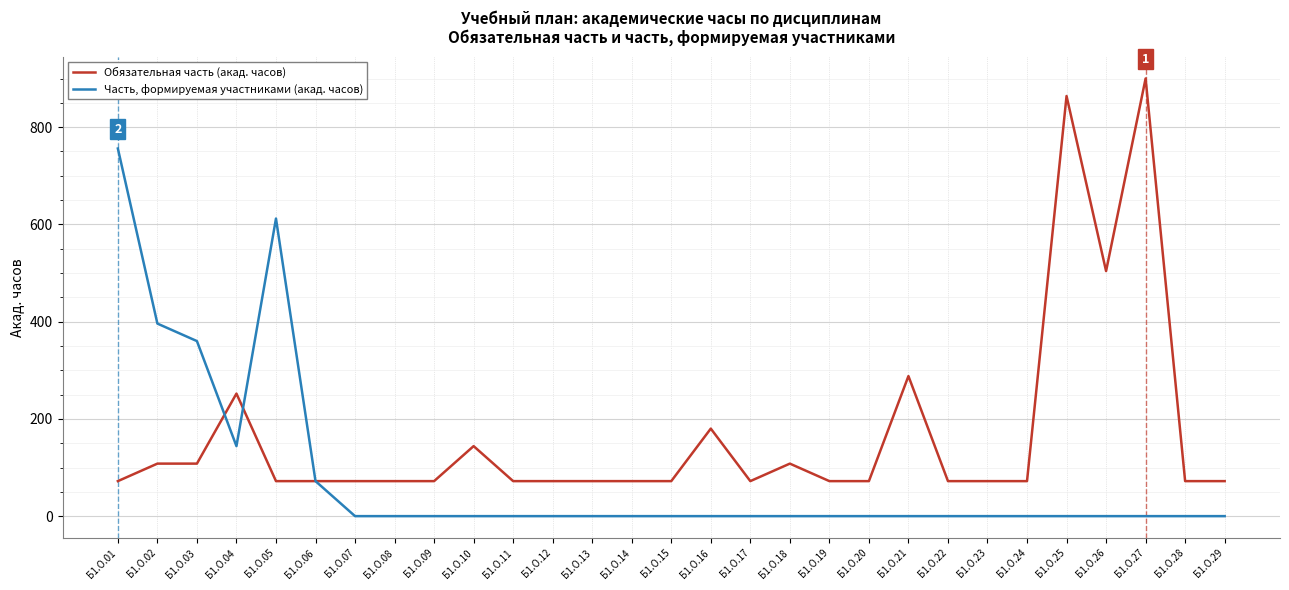

Does the chart display data point markers on the line(s)?

No